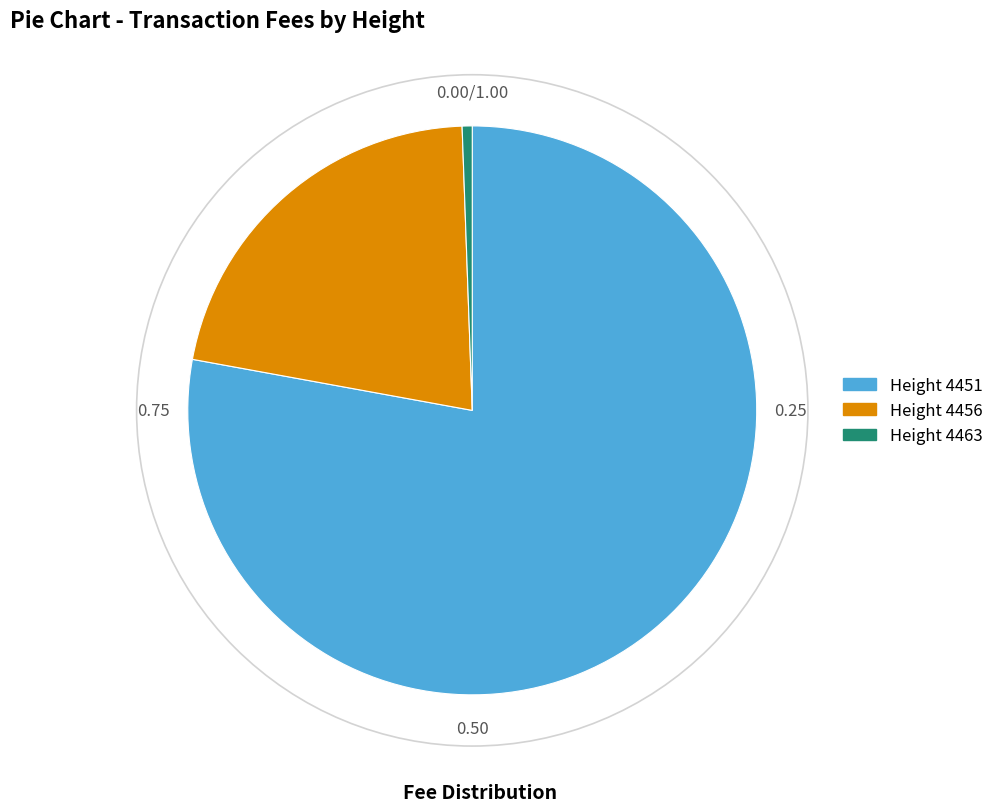

Rank the categories by value from lowest to highest.

Height 4463, Height 4456, Height 4451